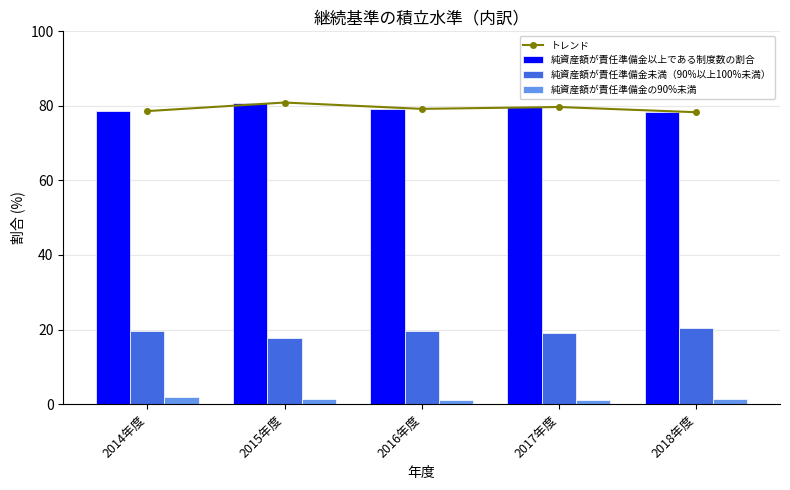

What are all the series names shown in the legend?

トレンド, 純資産額が責任準備金以上である制度数の割合, 純資産額が責任準備金未満（90%以上100%未満）, 純資産額が責任準備金の90%未満